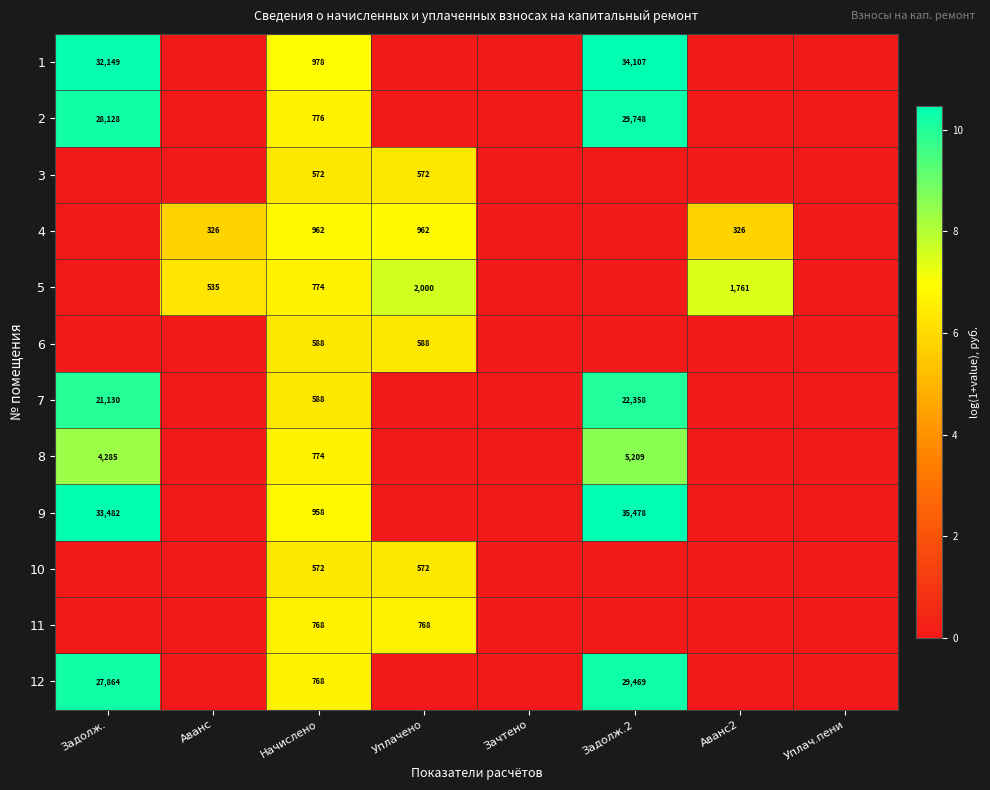

True or false: 1 has a value of 978 at Начислено.

True